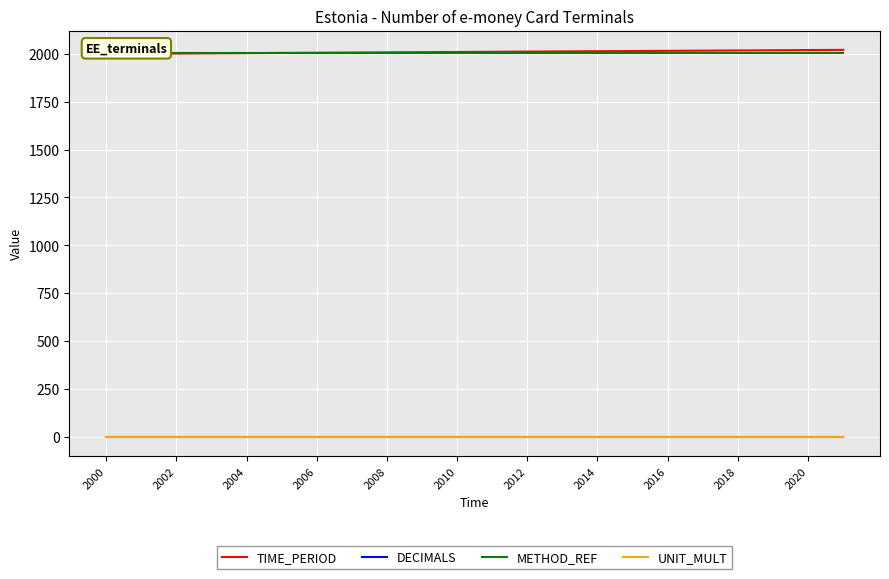

Is the value of UNIT_MULT at 17 greater than the value of TIME_PERIOD at 2012?

No